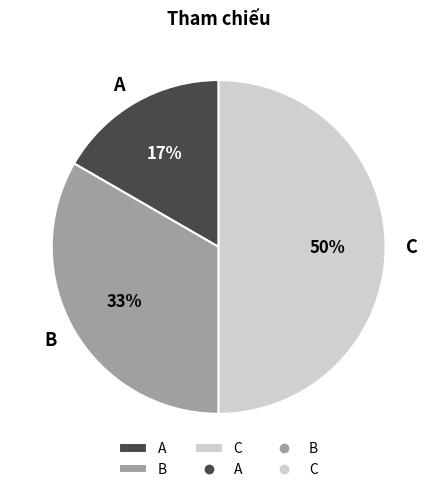

To the nearest percent, what is the difference between the A and C slice percentages?

33%